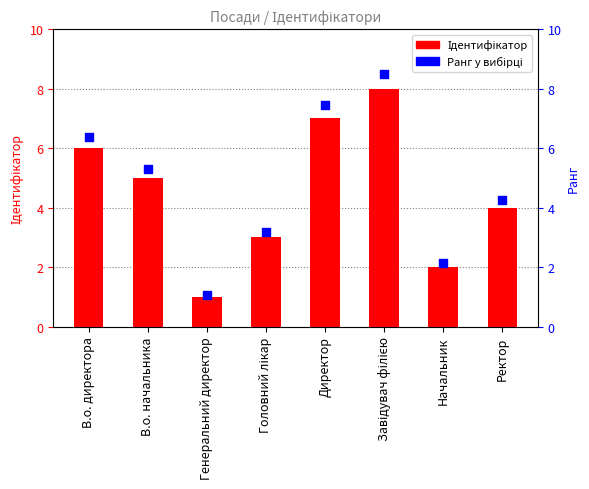

At how many categories does at least one series exceed 3?

6